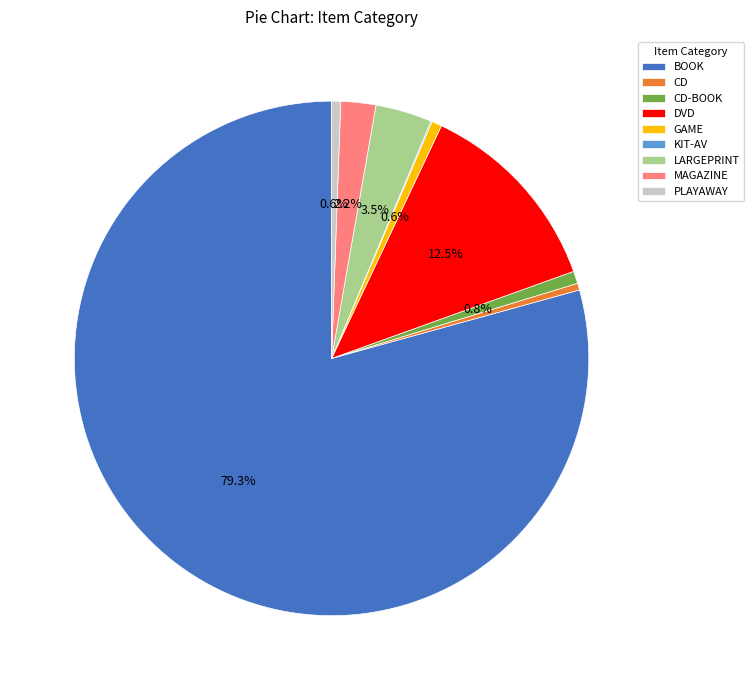

Approximately how many times larger is the value at GAME compared to PLAYAWAY?

1.1